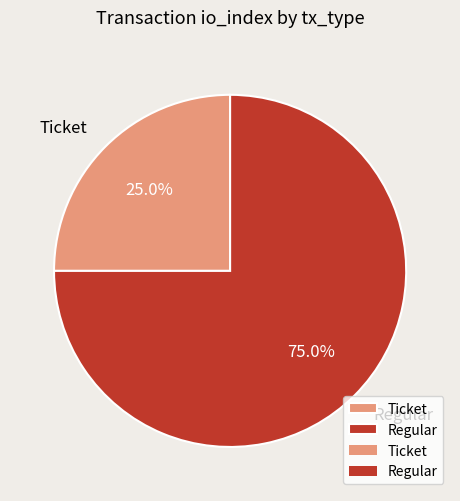

How many segments does this pie chart have?

2